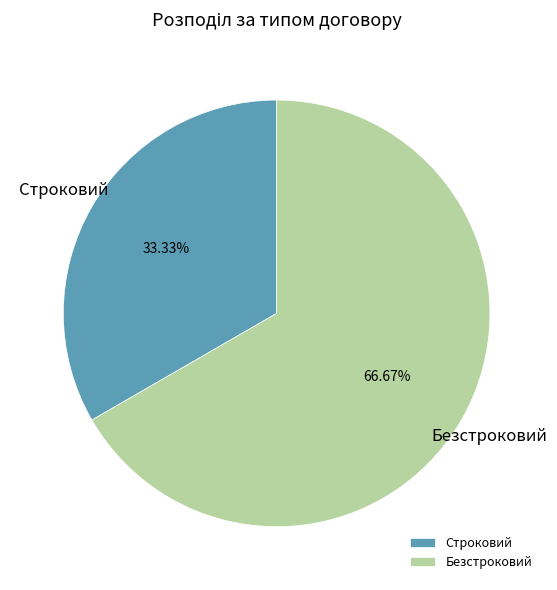

To the nearest percent, what is the average slice percentage?

50%